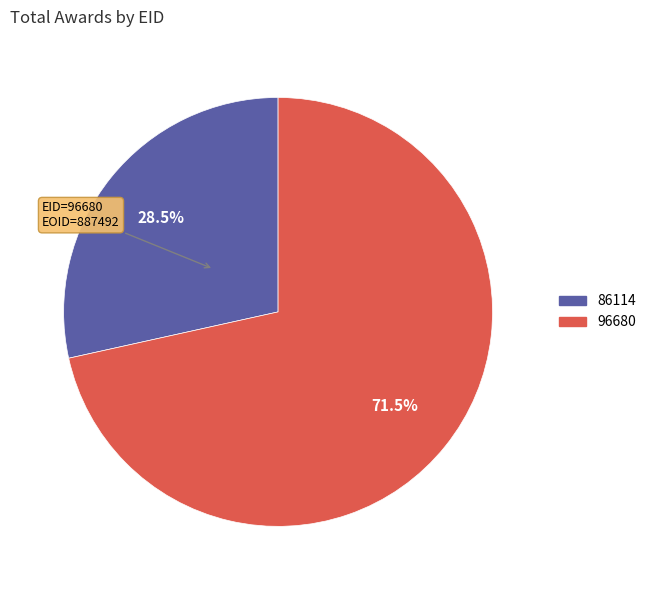

Rank the categories by value from highest to lowest.

96680, 86114